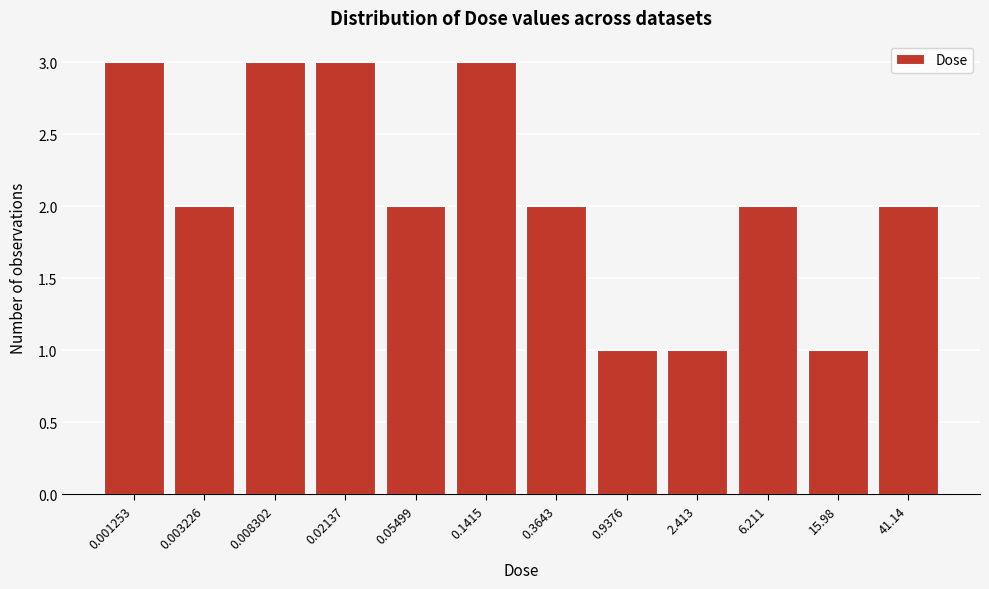

Reading left to right, what are all the values shown in this chart?

3	2	3	3	2	3	2	1	1	2	1	2